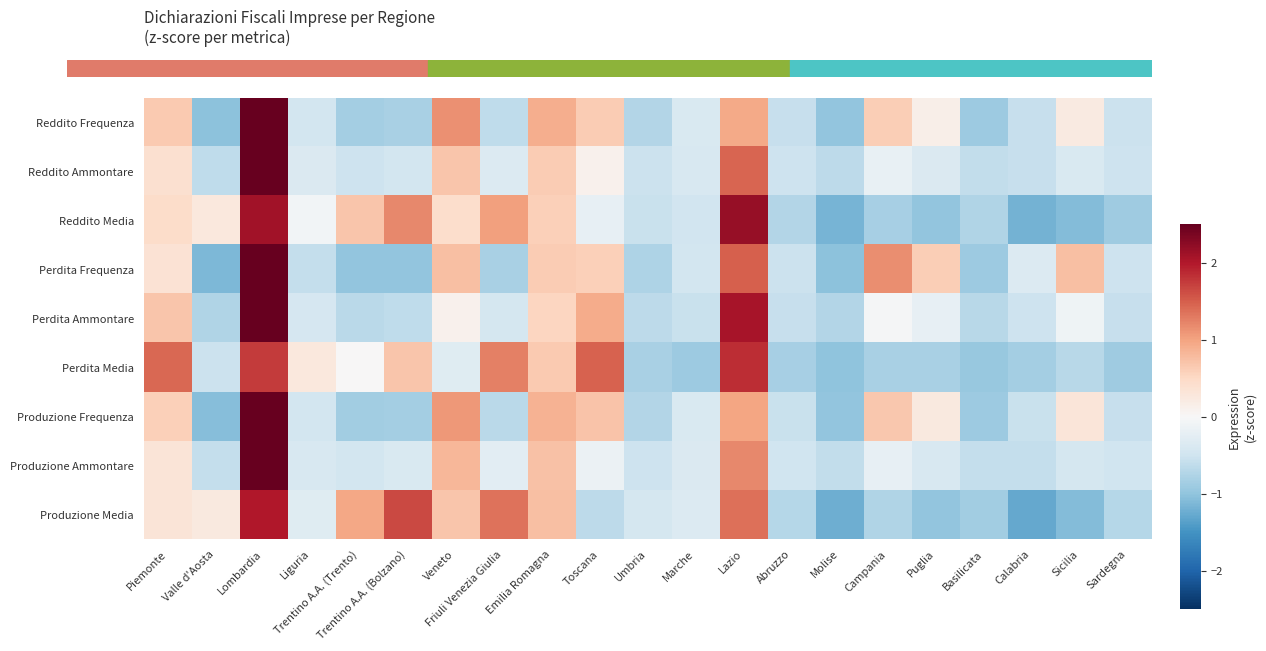

What is the minimum value shown in the chart?

-1.3